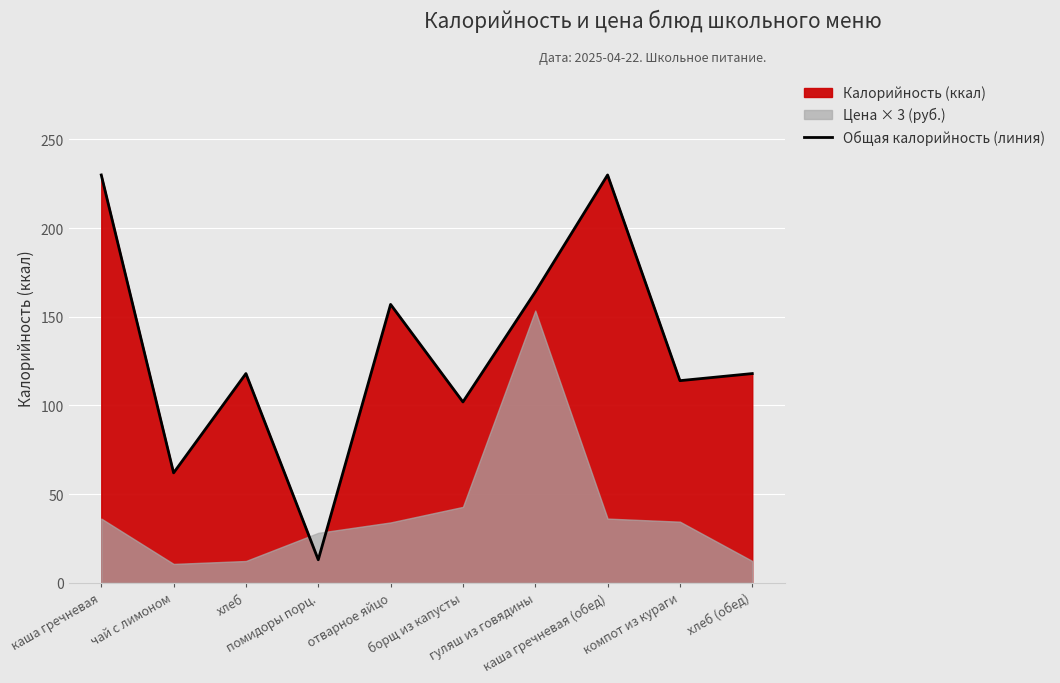

What is the minimum value shown in the chart?

13